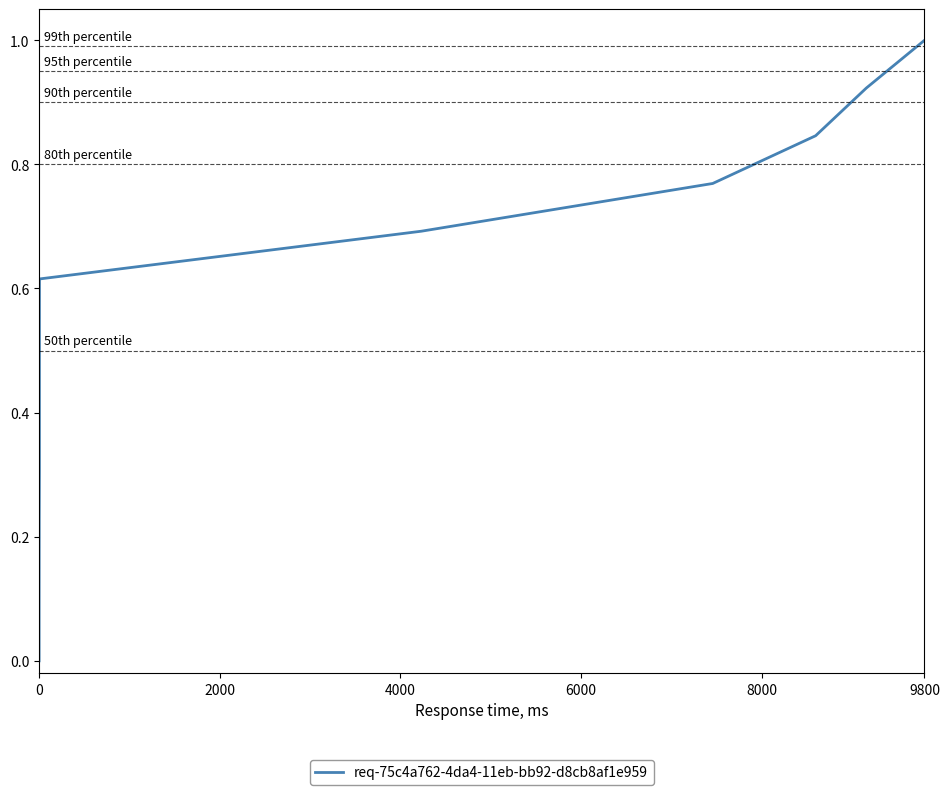

Count the number of data series in this chart.

1